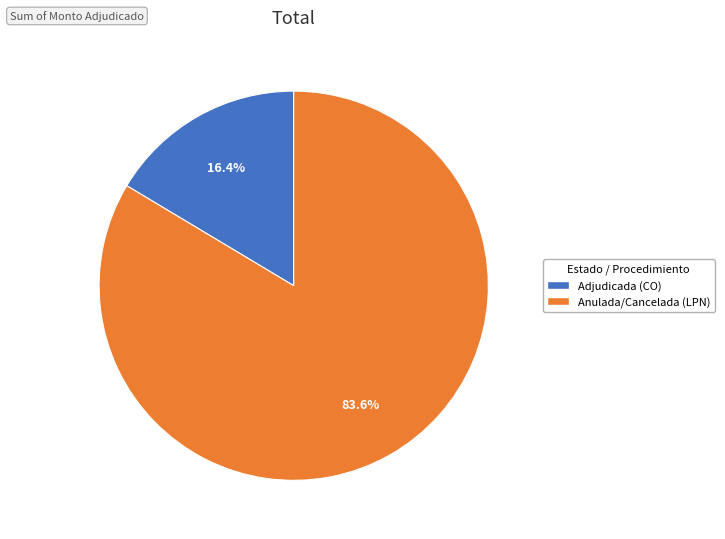

Does Adjudicada (CO) represent more than half of the total?

No